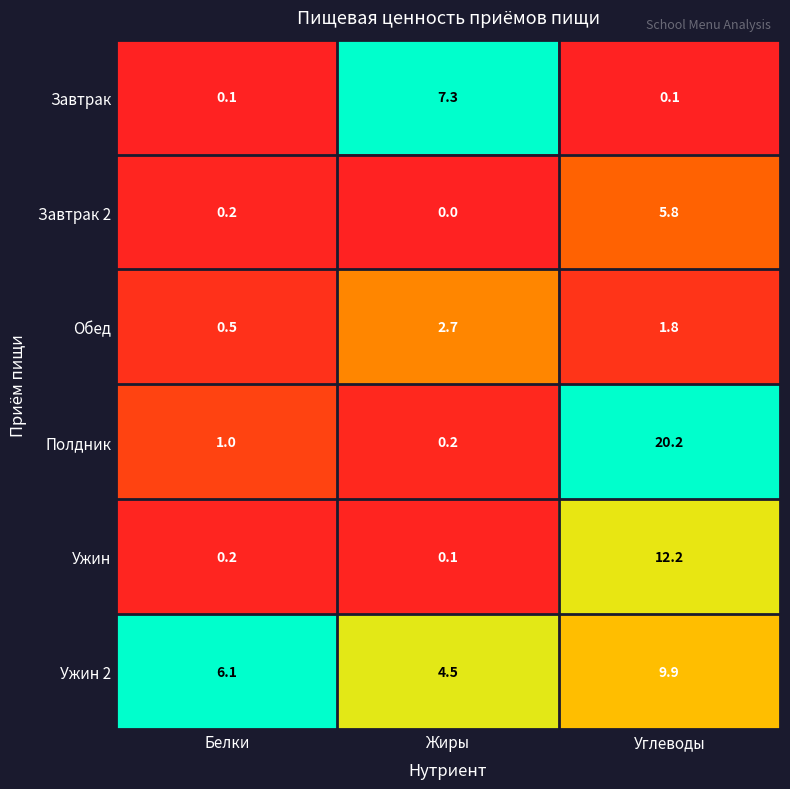

Rank the series by their maximum value, from lowest to highest.

Обед, Завтрак 2, Завтрак, Ужин 2, Ужин, Полдник